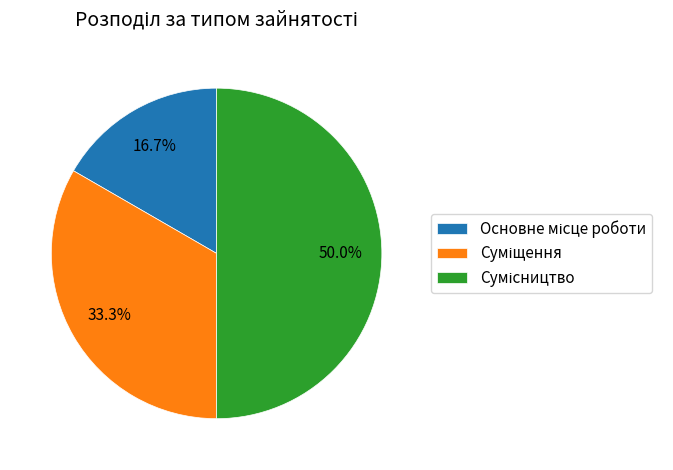

Does Основне місце роботи account for over 50% of the chart?

No